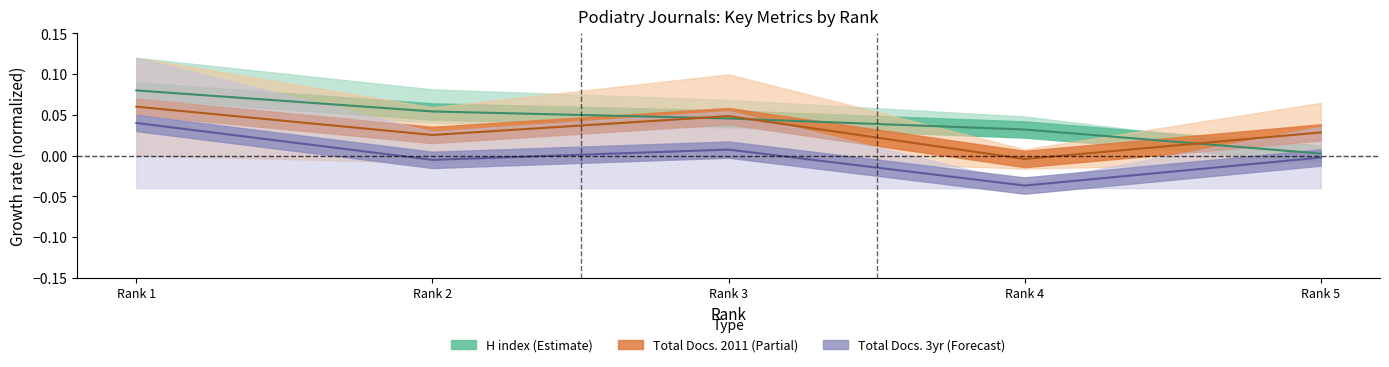

List the series in order of their overall mean, highest first.

H index (Estimate), Total Docs. 2011 (Partial), Total Docs. 3yr (Forecast)